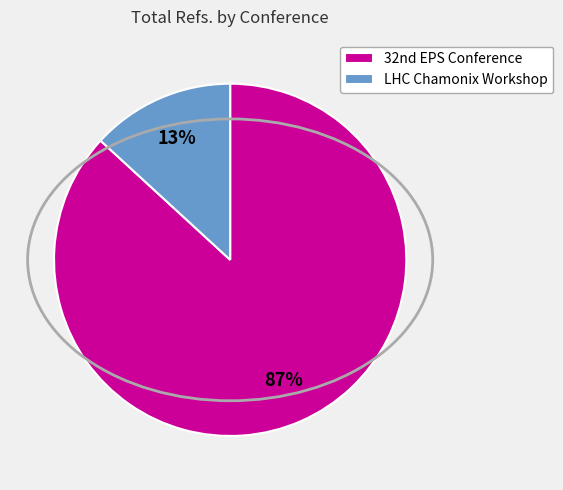

What is the smallest slice in the pie chart?

LHC Chamonix Workshop